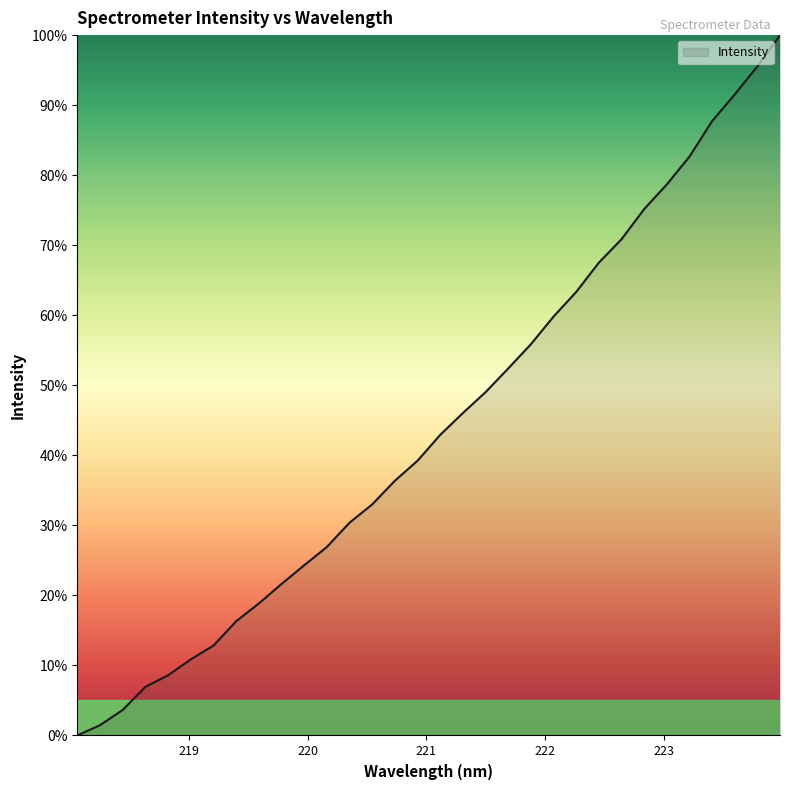

What is the difference between the maximum and minimum values?

100.0